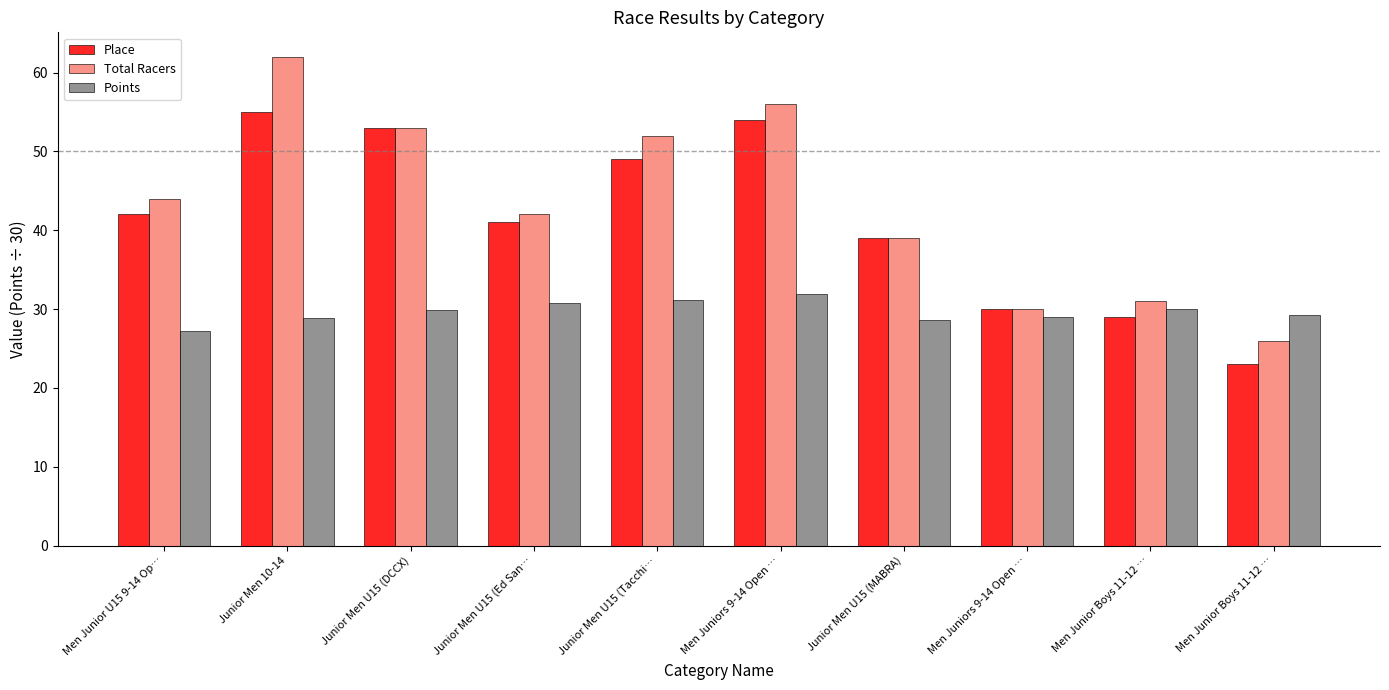

Which series has the largest total across all categories?

Total Racers